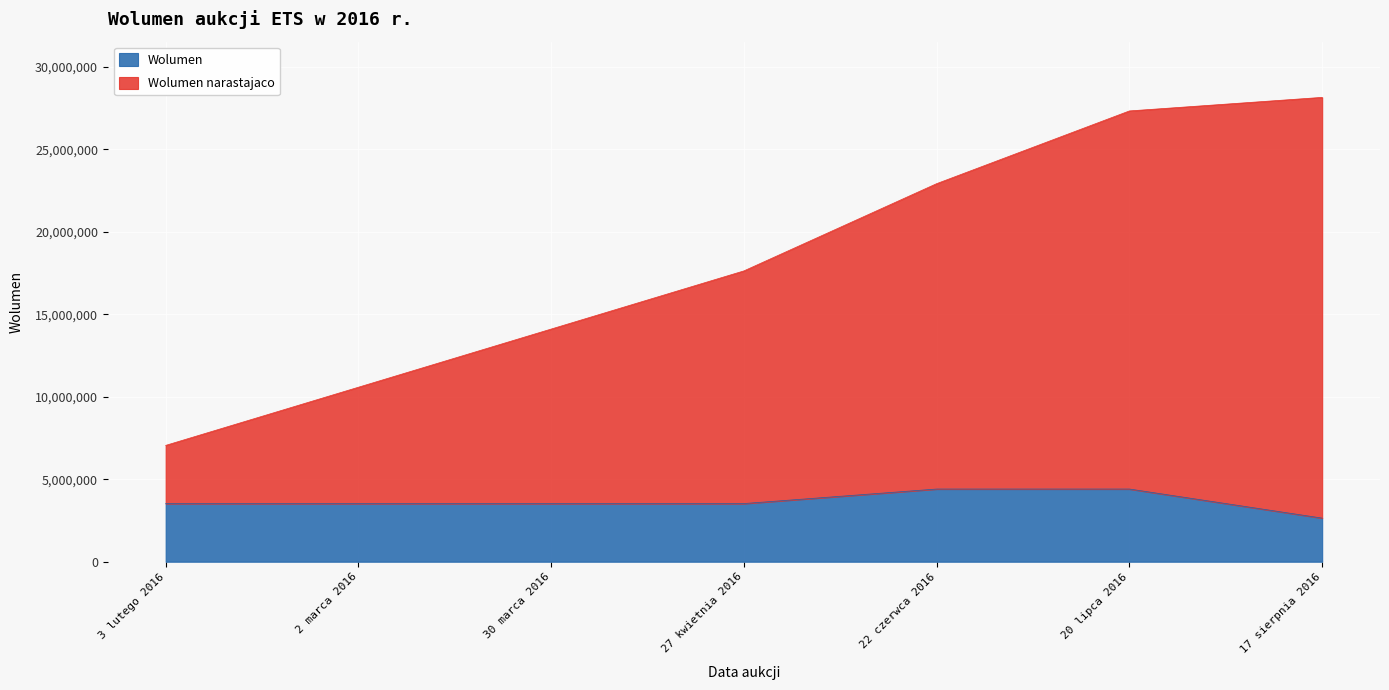

At 20 lipca 2016, list the series in order from largest to smallest.

Wolumen narastajaco, Wolumen